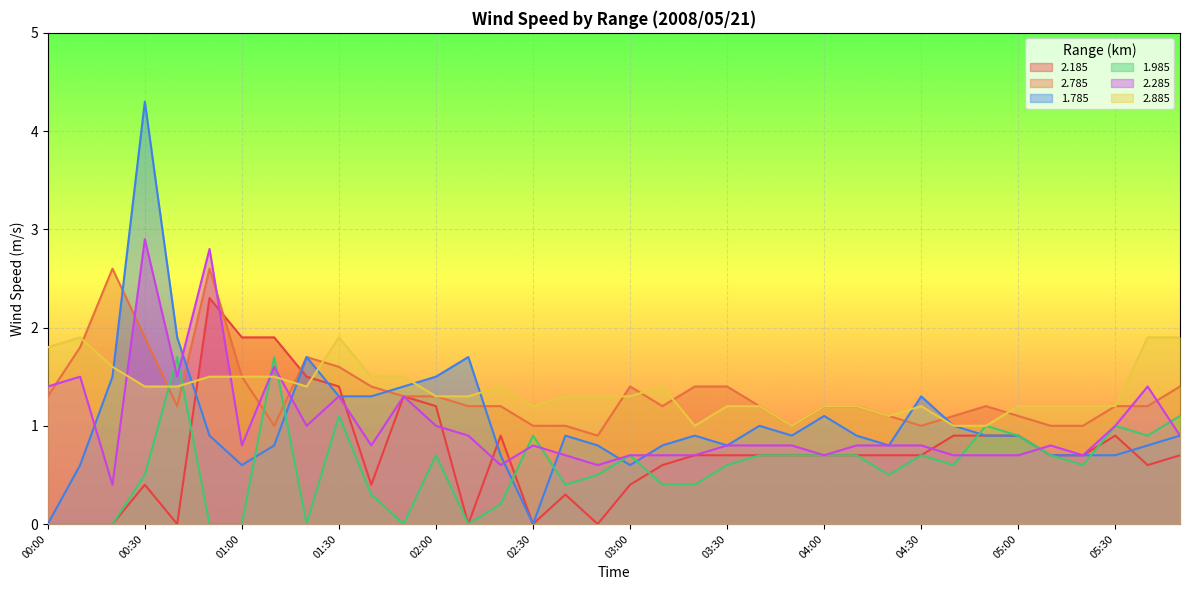

What is the approximate value of 2.285 at 01:20?

1.0